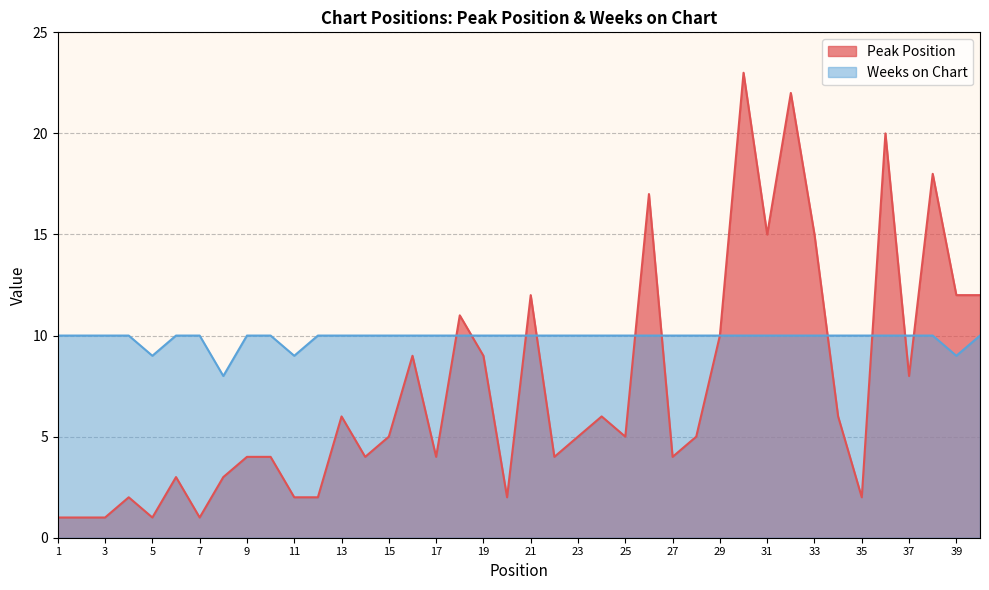

How many data points in Peak Position are above 5?

18